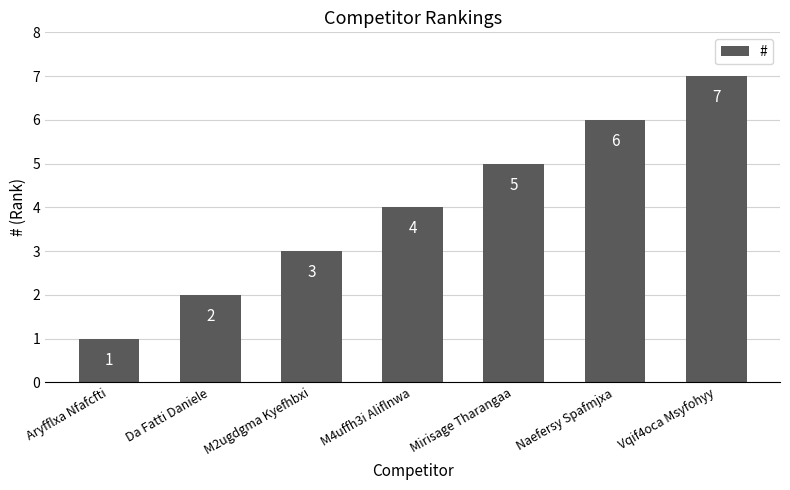

Are the bars horizontal?

No